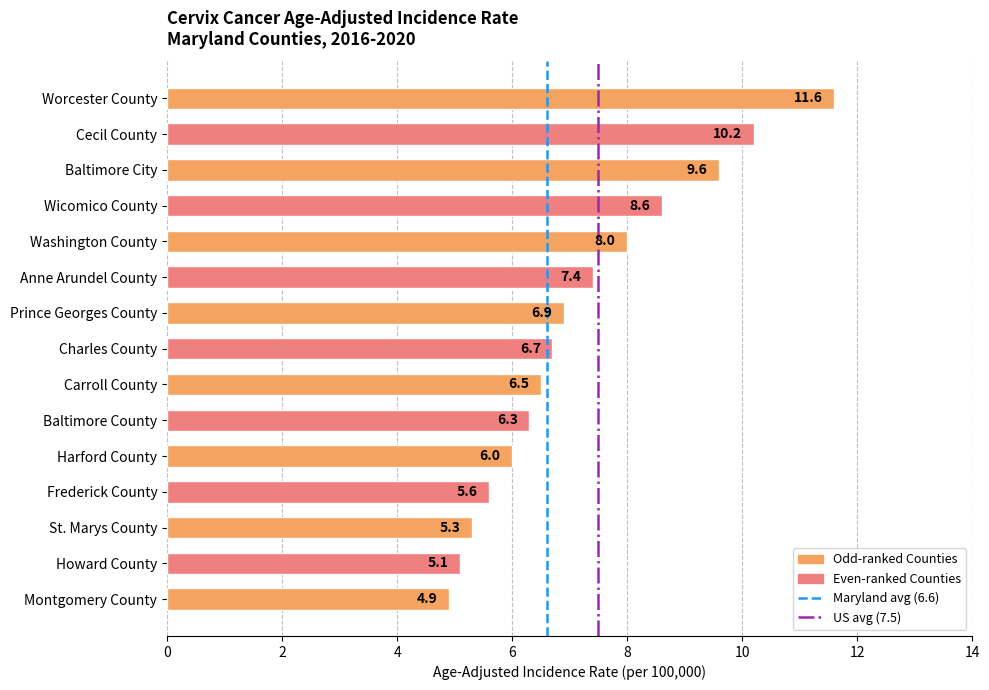

Is it true that the value at Frederick County is 9.9?

False